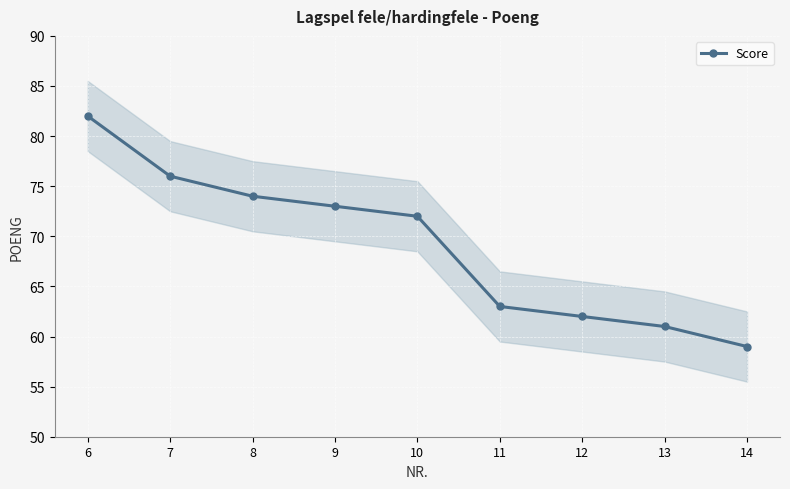

At which label is the value closest to 70?

10